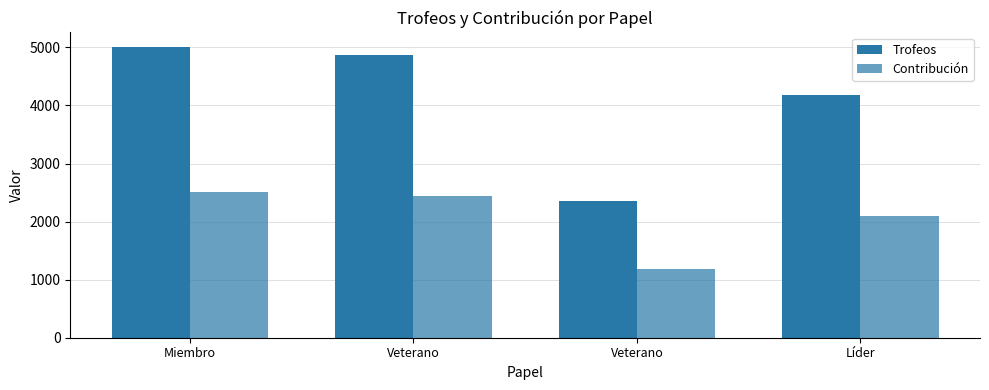

How many data points in Trofeos are less than 4865?

2